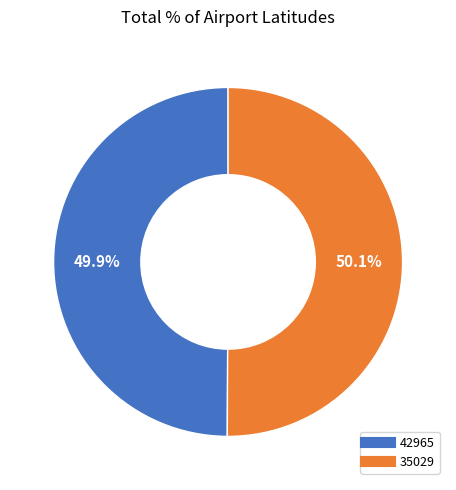

Count the number of slices in the pie.

2